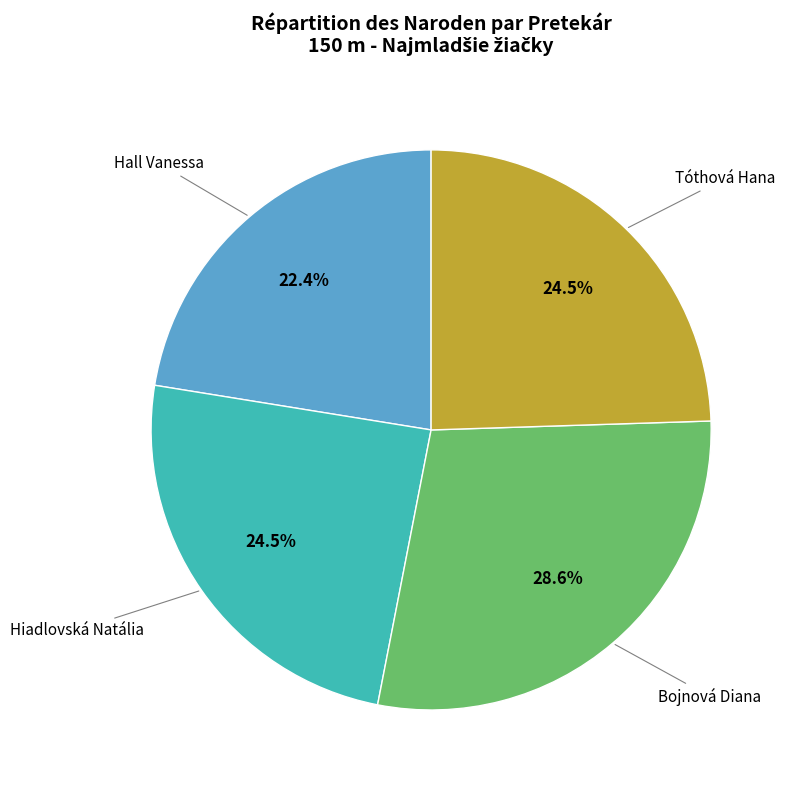

Does any single category account for the majority?

No